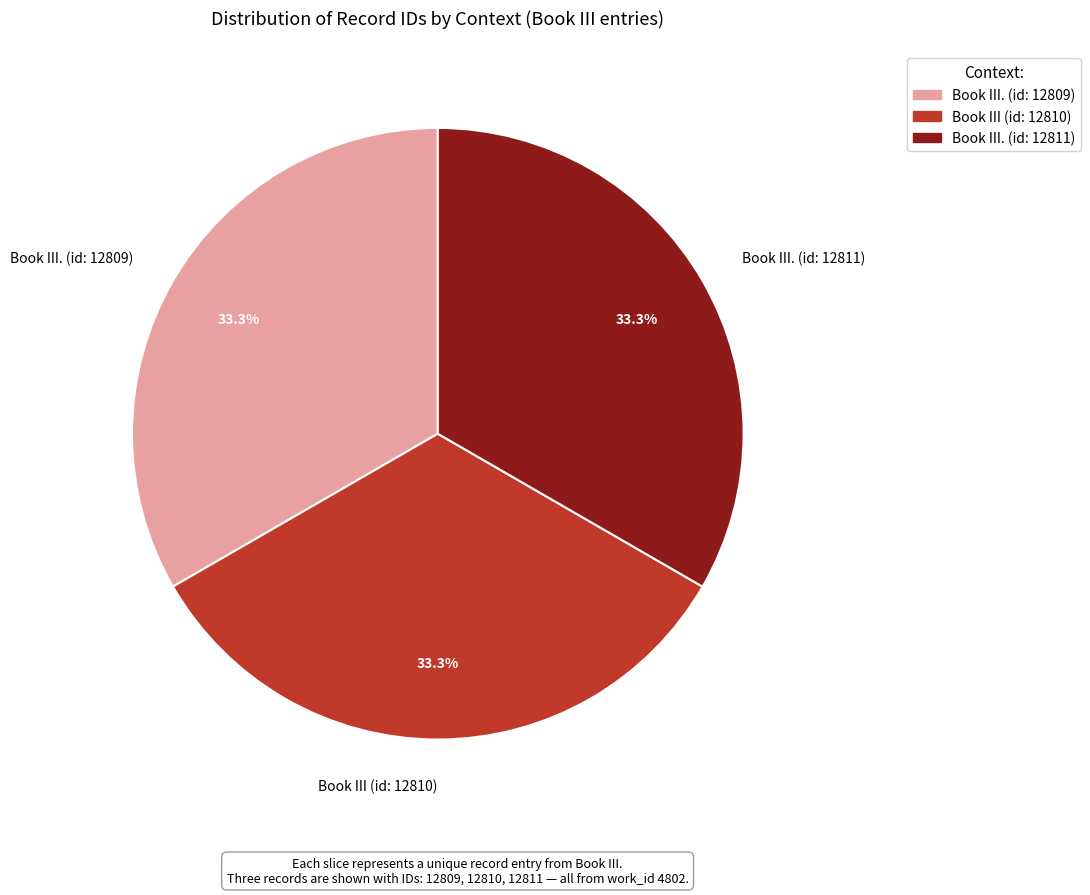

Is there any slice that represents more than half of the pie?

No